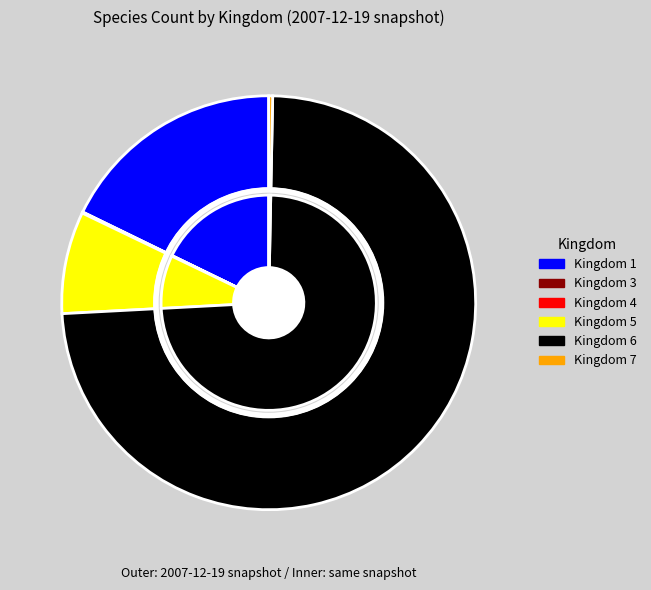

True or false: 5 accounts for 1% of the total.

False